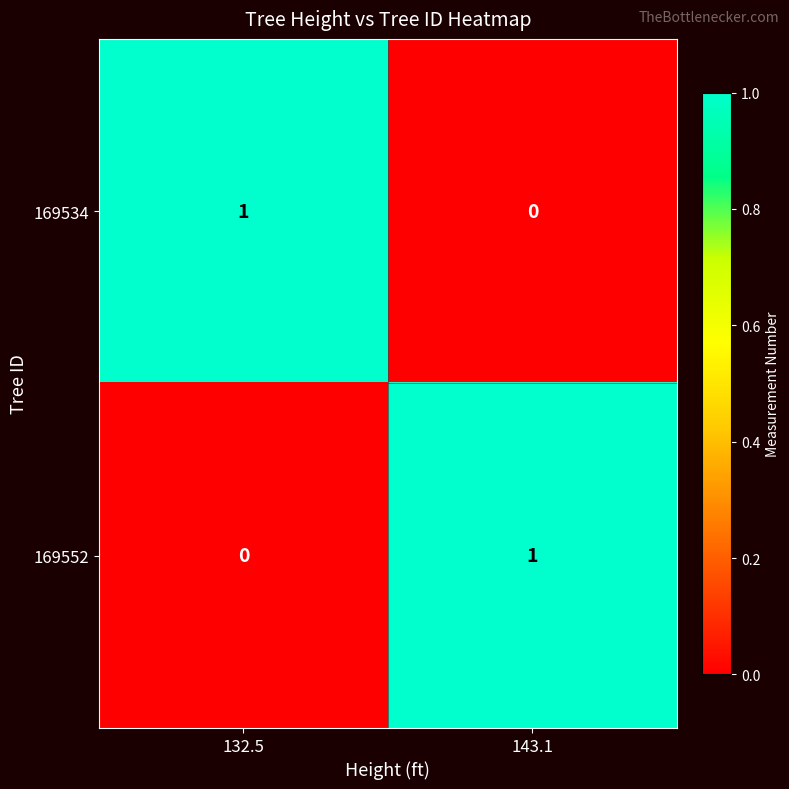

How many categories are shown in the chart?

2